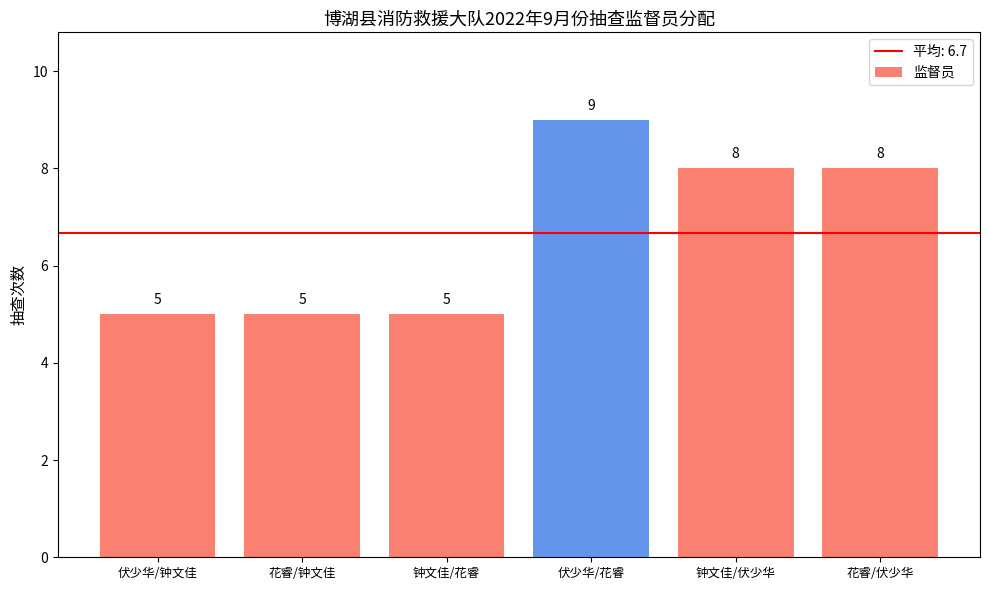

What is the maximum value shown in the chart?

9